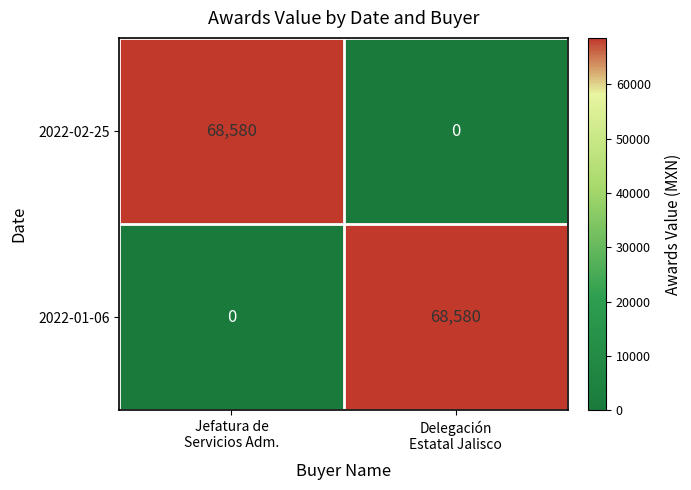

What is the sum of all 2022-02-25 values?

68580